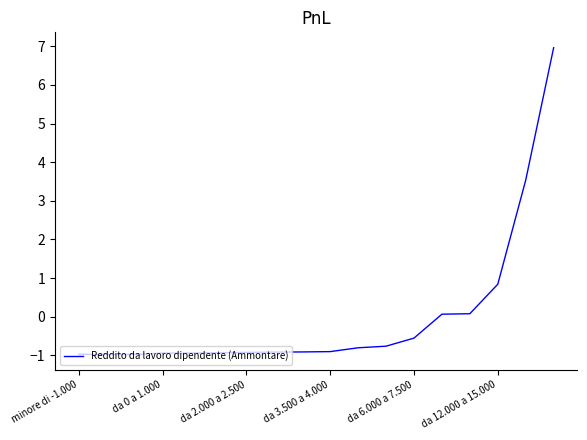

What is the difference between the maximum and minimum values?

7.9